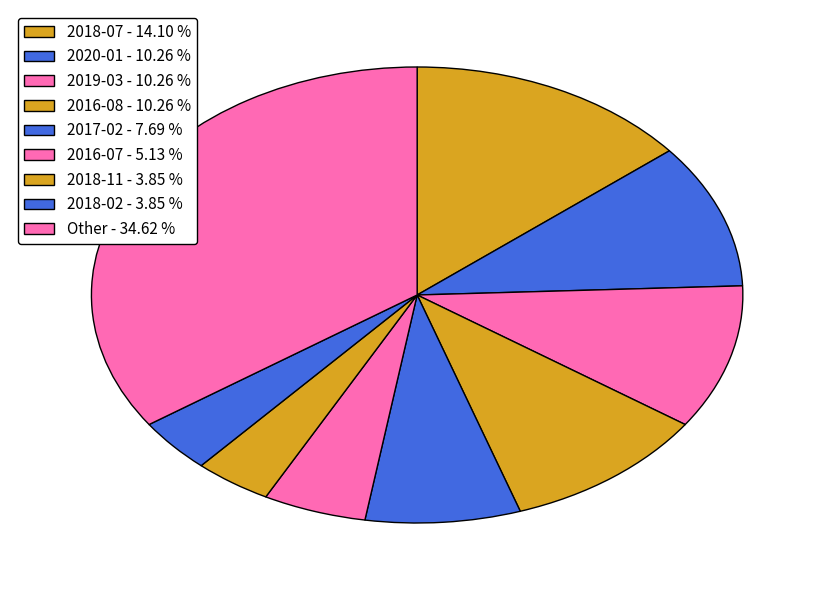

Count the number of slices in the pie.

9